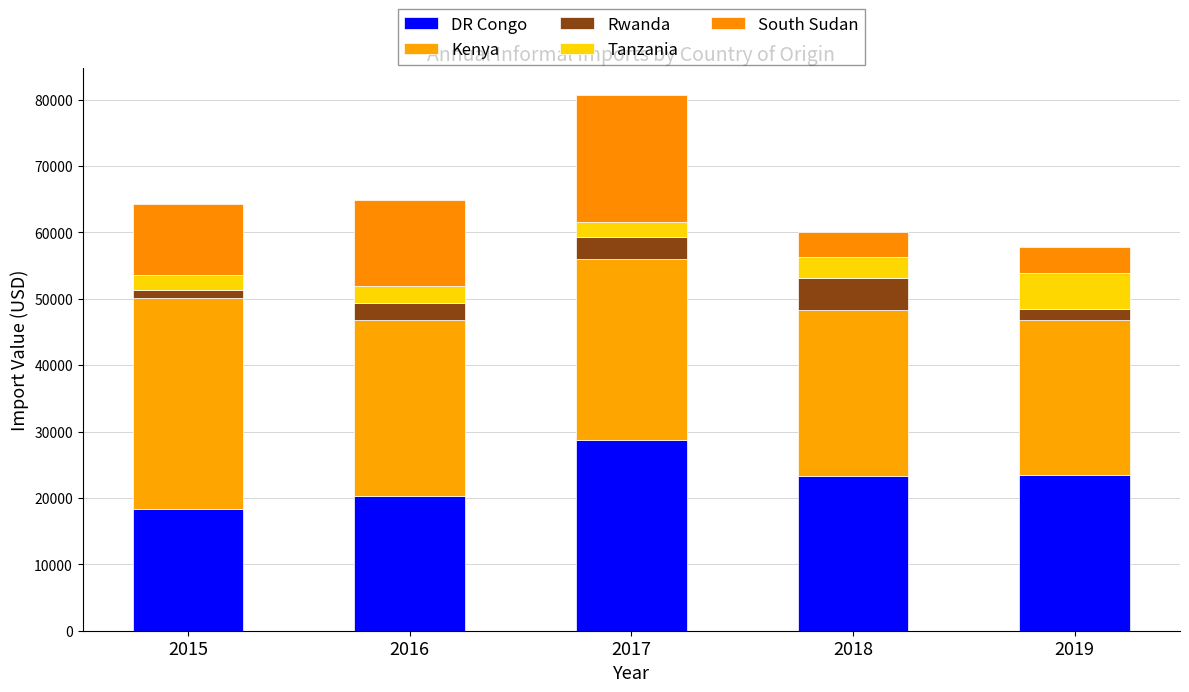

Count the number of categories in the chart.

5